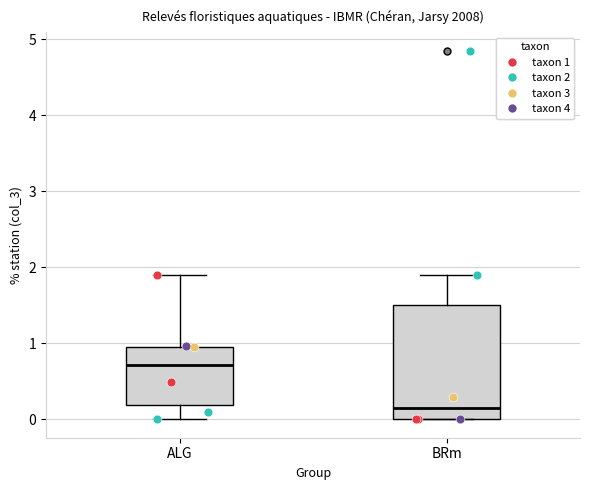

Which box has the highest median line?

ALG